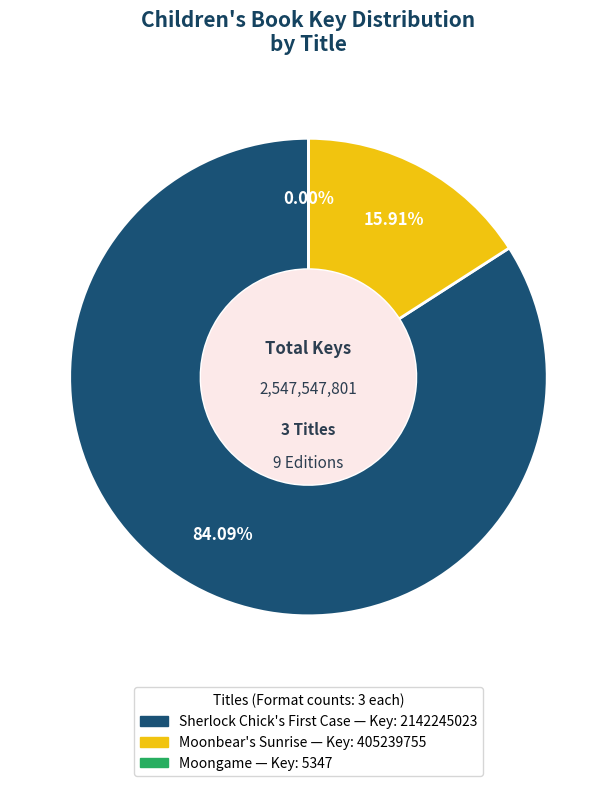

Which slice represents more than half of the pie?

Sherlock Chick's First Case — Key: 2142245023